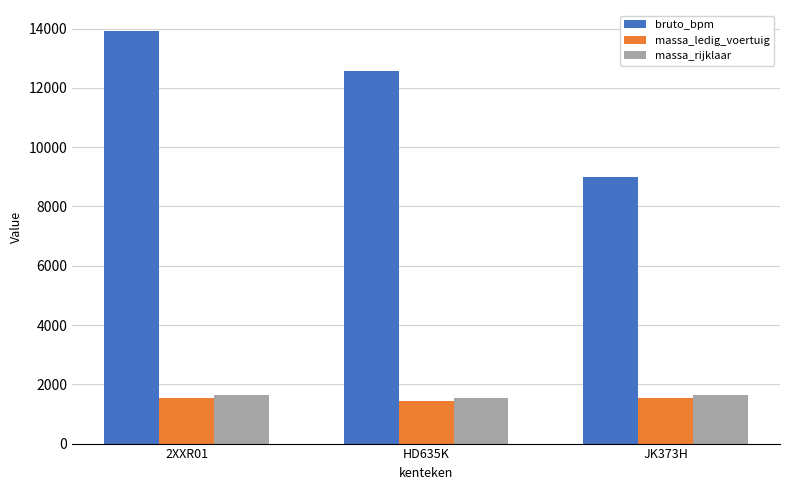

How many bars are there in each group?

3